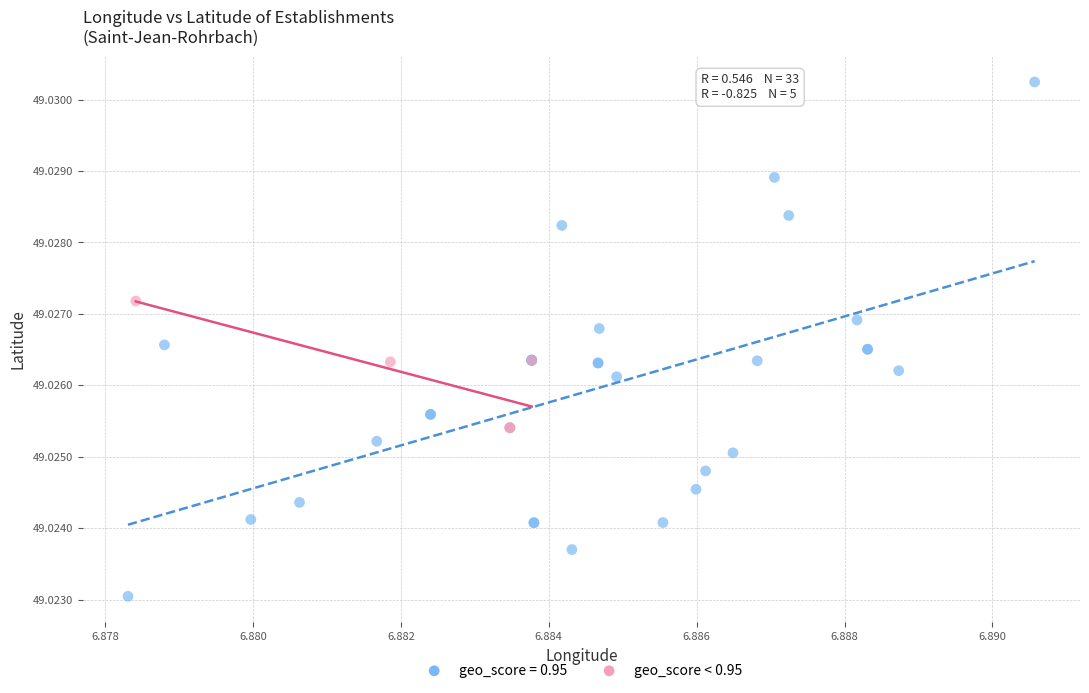

Which series has the largest Y range (max minus min)?

geo_score = 0.95